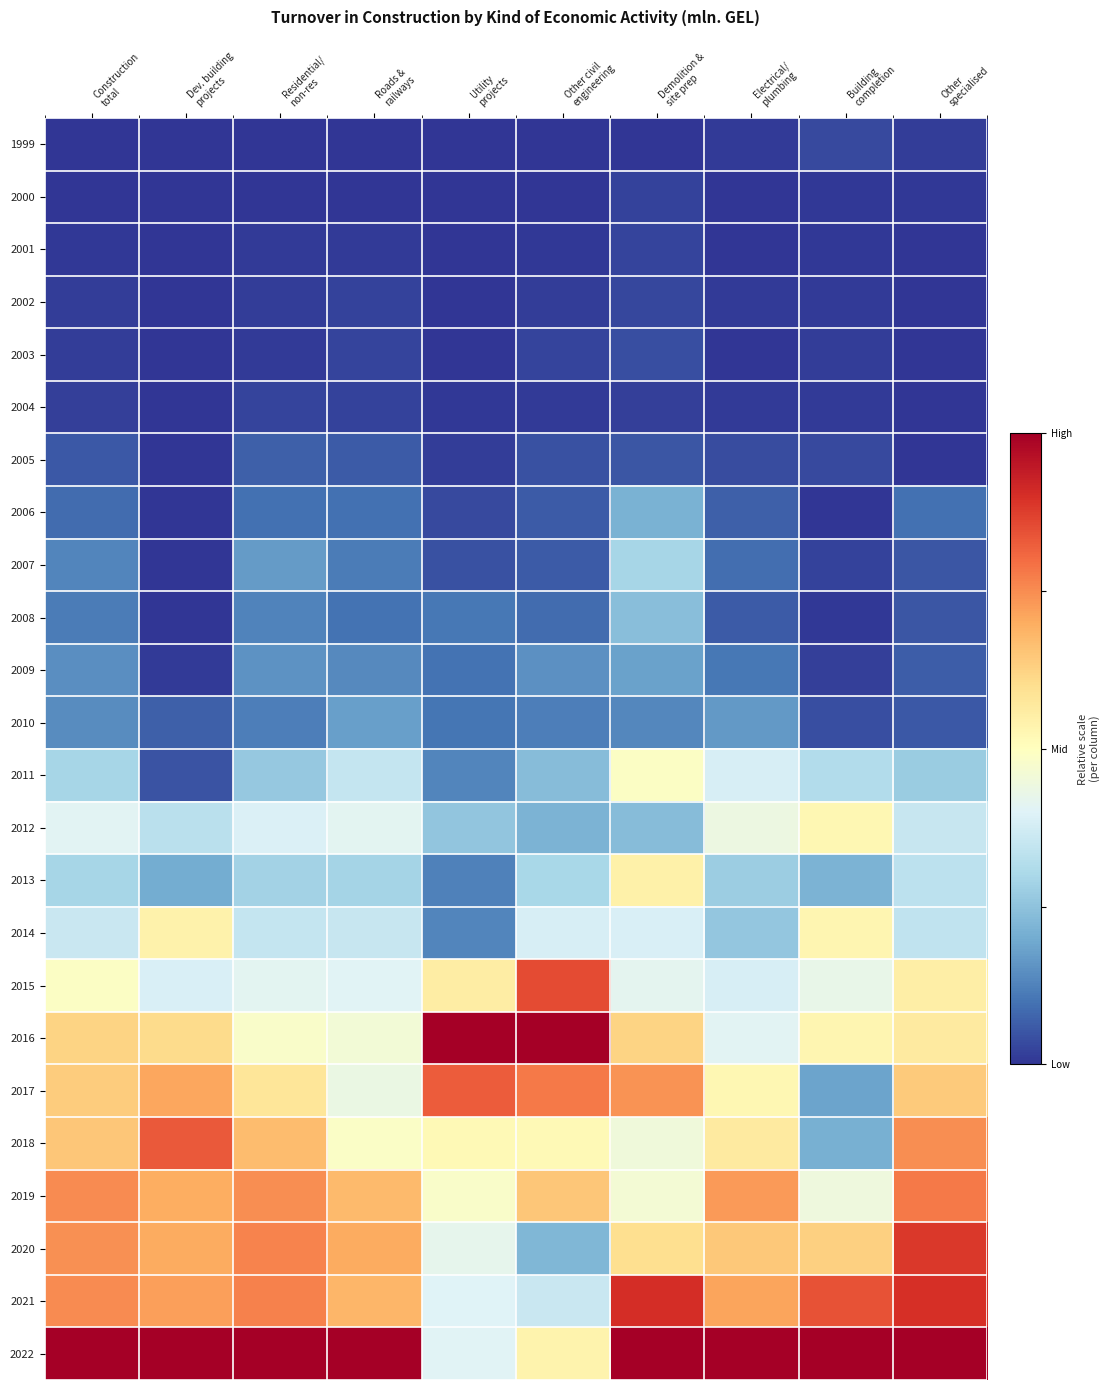

Between Utility
projects and Dev. building
projects, which is larger?

Dev. building
projects